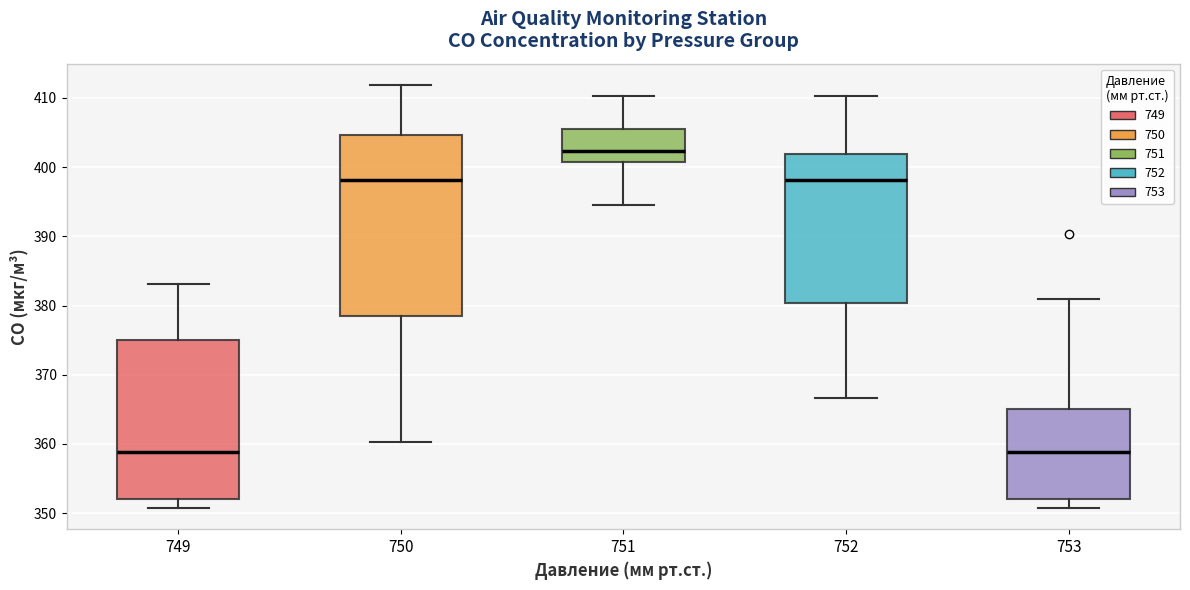

Which box is the tallest, from its lower edge to its upper edge?

750